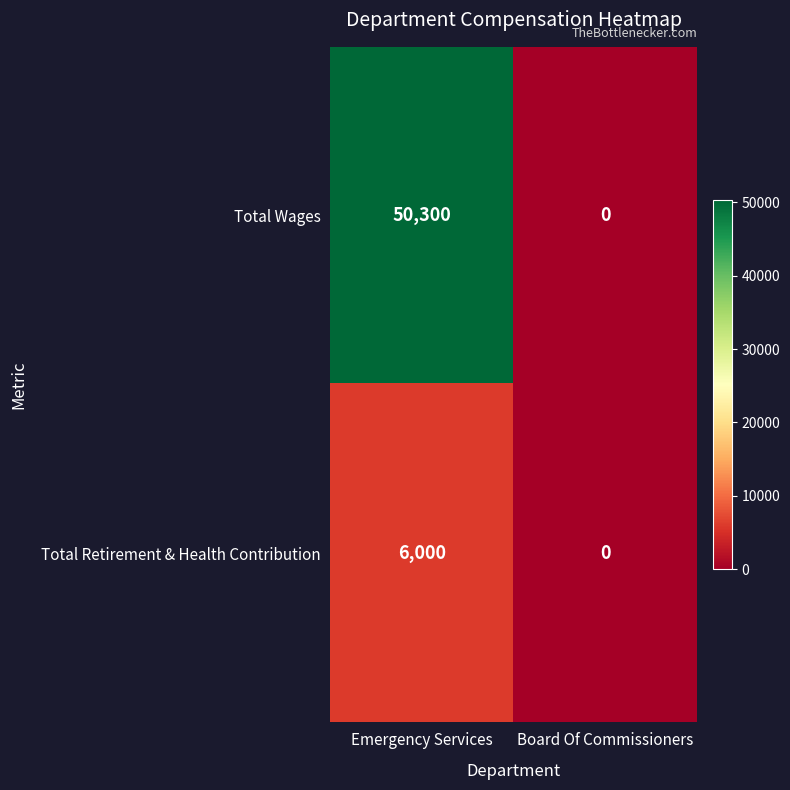

The value of Total Wages at Emergency Services is 50300. True or false?

True